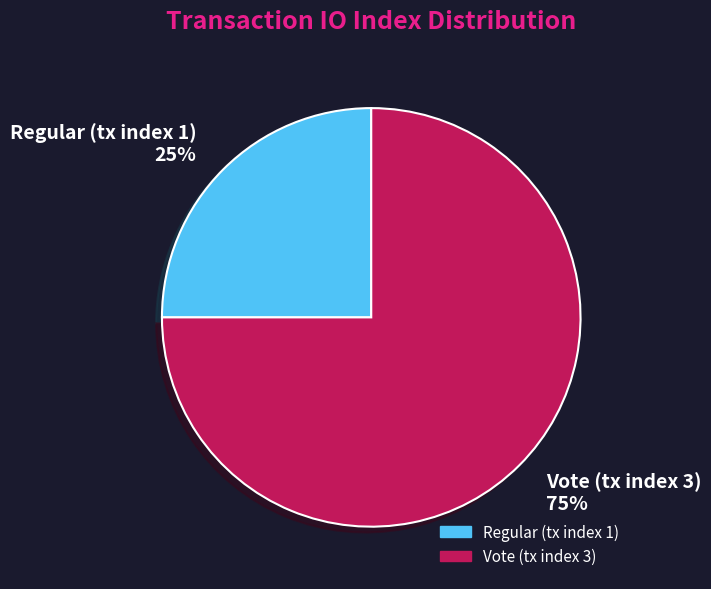

To the nearest percent, what is the difference between the largest and smallest slice percentages?

50%